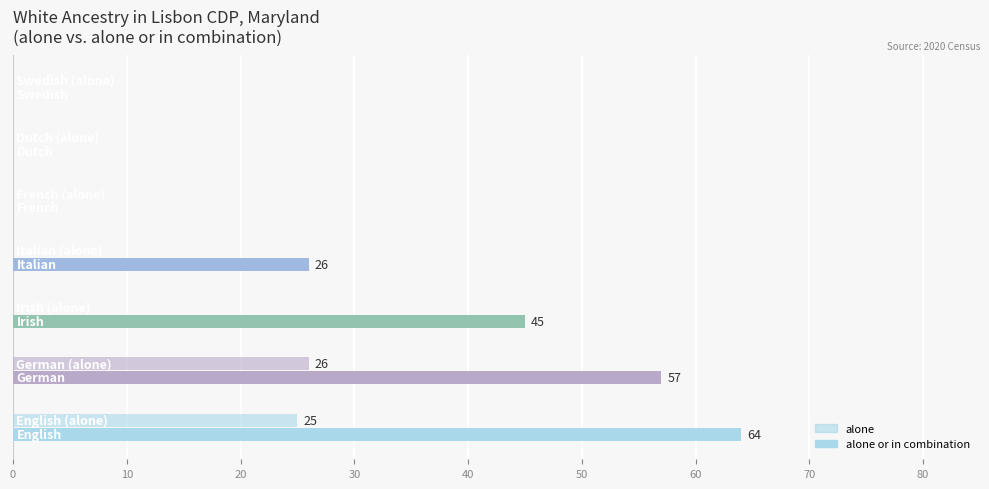

How many series are shown in this chart?

2